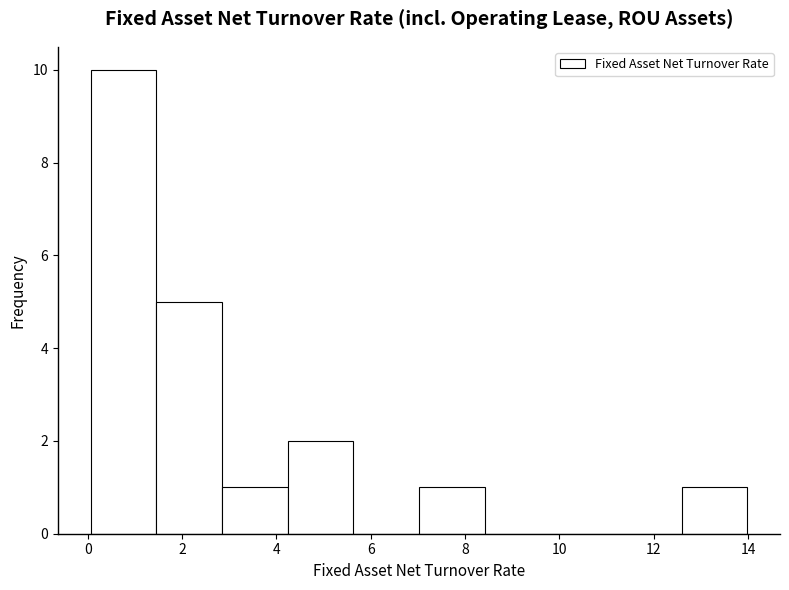

What is the height of the bar covering 2.8 to 4.2 on the x-axis? Neither the bar edges nor the heights are printed on the chart, so give them approximately, as read against the axes.

1